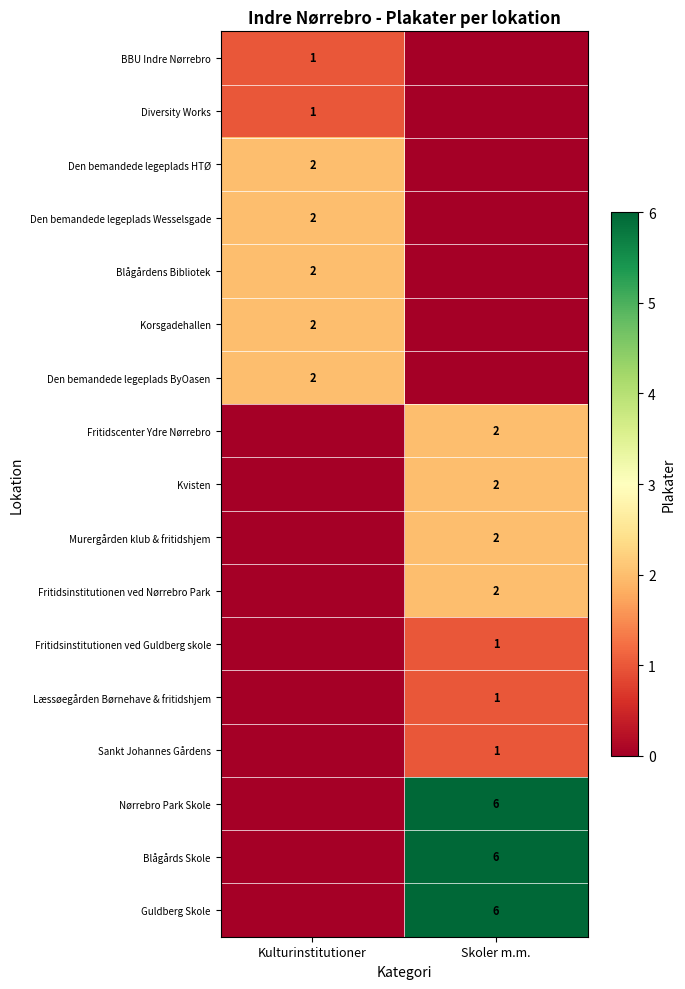

The value of Fritidsinstitutionen ved Guldberg skole at Skoler m.m. is 2. True or false?

False